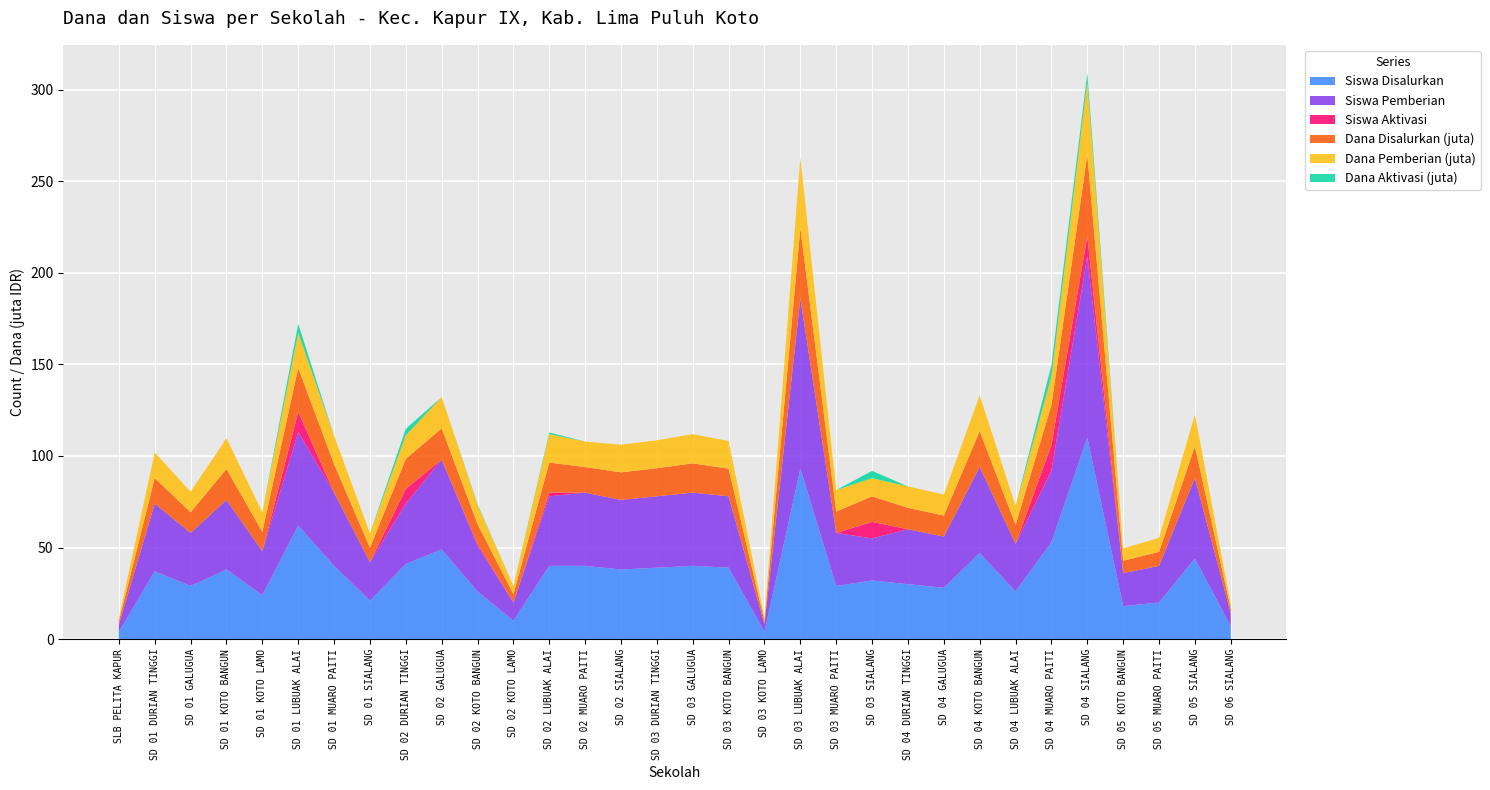

Reading left to right, what are all the values shown in this chart?

Siswa Disalurkan: 4.0	37.0	29.0	38.0	24.0	62.0	40.0	21.0	41.0	49.0	26.0	10.0	40.0	40.0	38.0	39.0	40.0	39.0	4.0	93.0	29.0	32.0	30.0	28.0	47.0	26.0	53.0	110.0	18.0	20.0	44.0	7.0
Siswa Pemberian: 4.0	37.0	29.0	38.0	24.0	51.0	40.0	21.0	33.0	49.0	25.0	10.0	38.0	40.0	38.0	39.0	40.0	39.0	4.0	93.0	29.0	23.0	30.0	28.0	47.0	26.0	39.0	99.0	18.0	20.0	44.0	7.0
Siswa Aktivasi: 0.0	0.0	0.0	0.0	0.0	11.0	0.0	0.0	8.0	0.0	1.0	0.0	2.0	0.0	0.0	0.0	0.0	0.0	0.0	0.0	0.0	9.0	0.0	0.0	0.0	0.0	14.0	11.0	0.0	0.0	0.0	0.0
Dana Disalurkan (juta): 1.8	13.9	11.2	16.9	10.6	24.1	15.5	7.9	16.4	17.1	10.8	4.5	16.4	13.9	15.1	15.3	16.0	15.1	1.8	38.5	11.7	13.9	11.7	11.5	19.6	10.3	21.8	44.5	6.8	7.7	17.3	2.5
Dana Pemberian (juta): 1.8	13.9	11.2	16.9	10.6	19.1	15.5	7.9	12.8	17.1	10.3	4.5	15.5	13.9	15.1	15.3	16.0	15.1	1.8	38.5	11.7	9.9	11.7	11.5	19.6	10.3	15.5	39.6	6.8	7.7	17.3	2.5
Dana Aktivasi (juta): 0.0	0.0	0.0	0.0	0.0	5.0	0.0	0.0	3.6	0.0	0.5	0.0	0.9	0.0	0.0	0.0	0.0	0.0	0.0	0.0	0.0	4.0	0.0	0.0	0.0	0.0	6.3	5.0	0.0	0.0	0.0	0.0